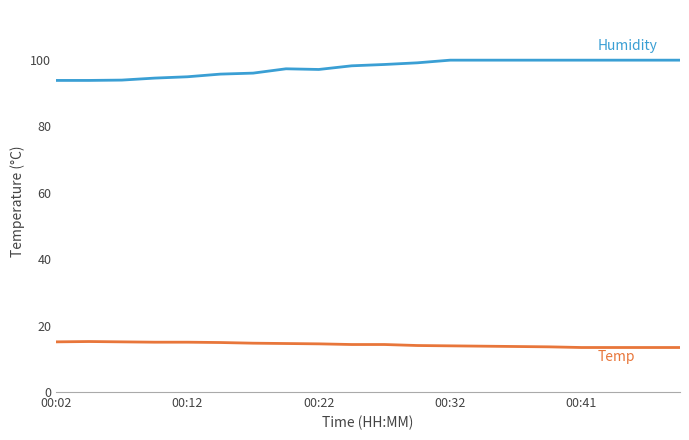

What is the smallest value displayed?

13.4